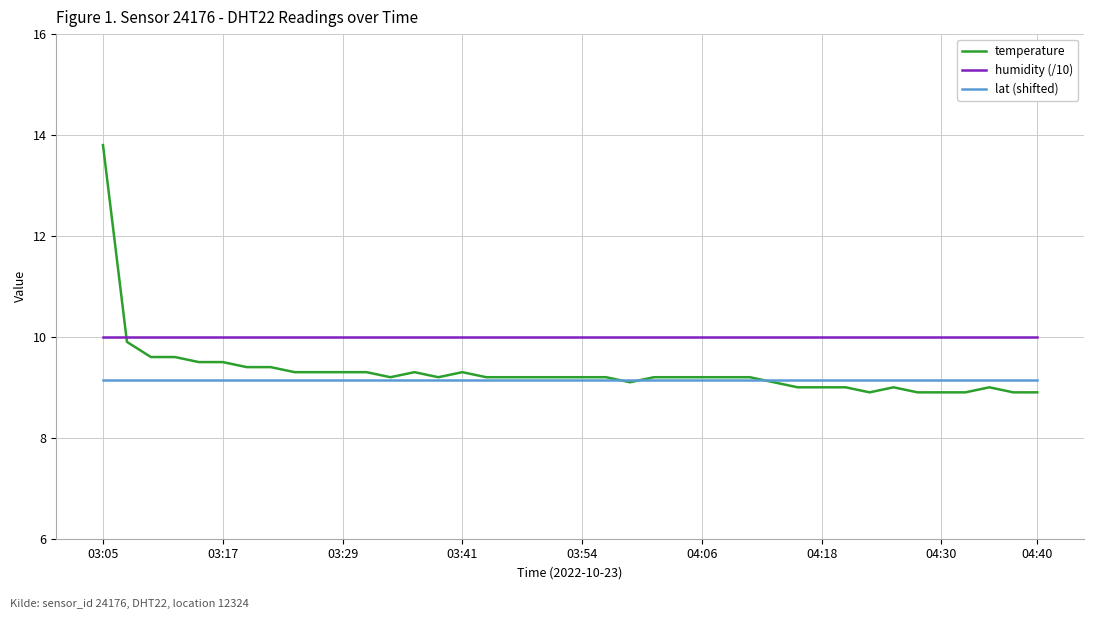

Count the number of categories in the chart.

40